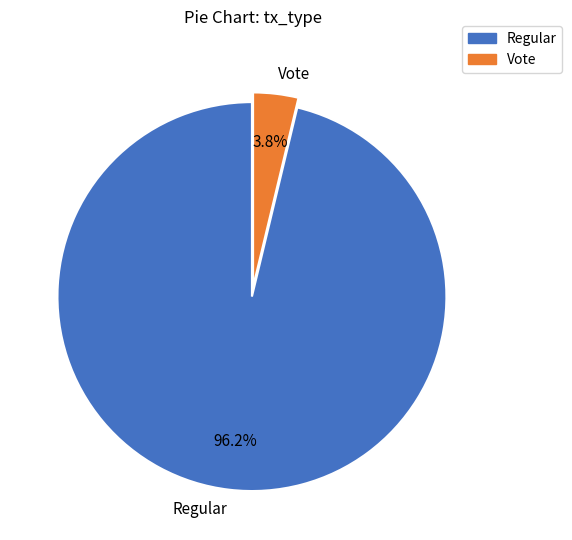

To the nearest percent, what is the difference between the Regular and Vote slice percentages?

92%